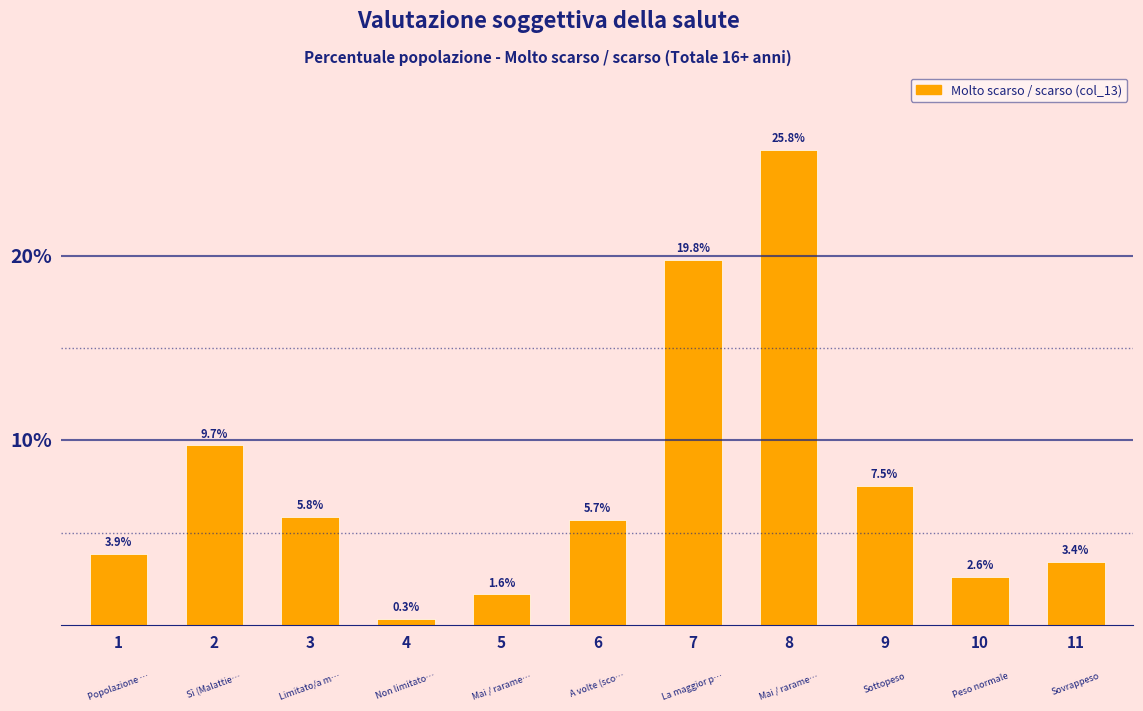

List the labels in order of value, smallest first.

4, 5, 10, 11, 1, 6, 3, 9, 2, 7, 8